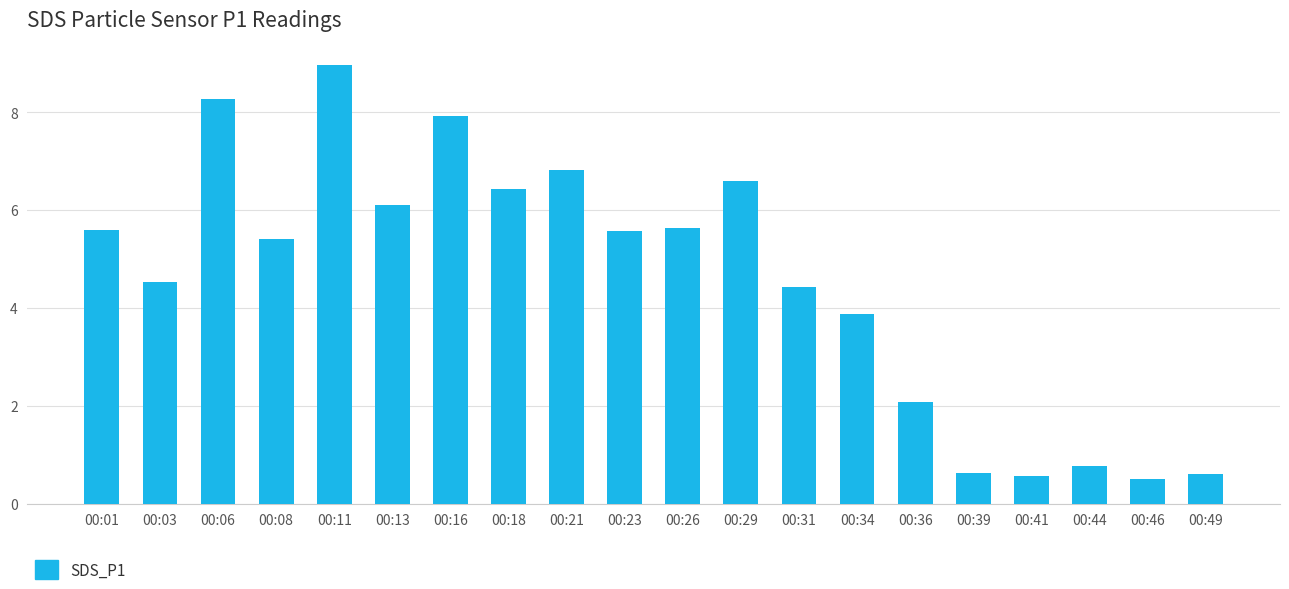

What is the sum of the values at 00:11 and 00:44?

9.7